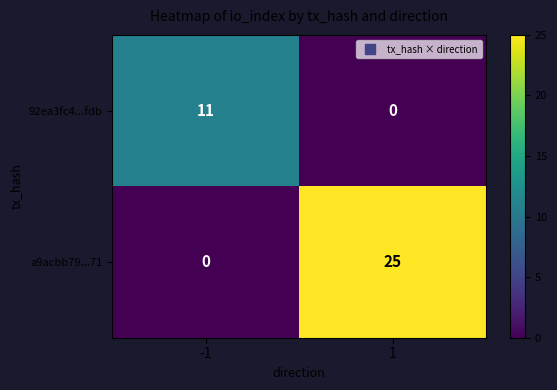

What is the difference between the highest and lowest values at 1?

25